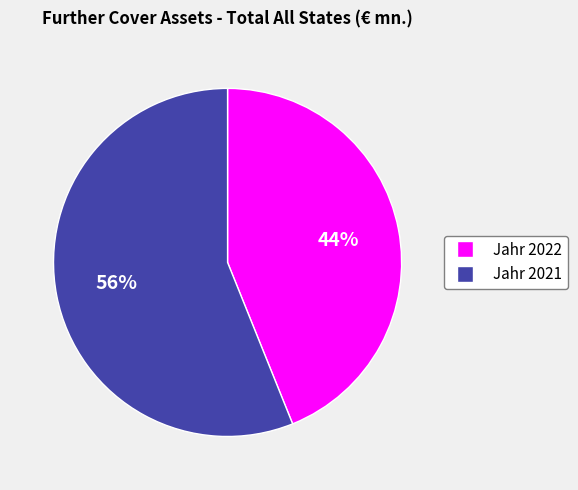

Which slice is the smallest?

Jahr 2022